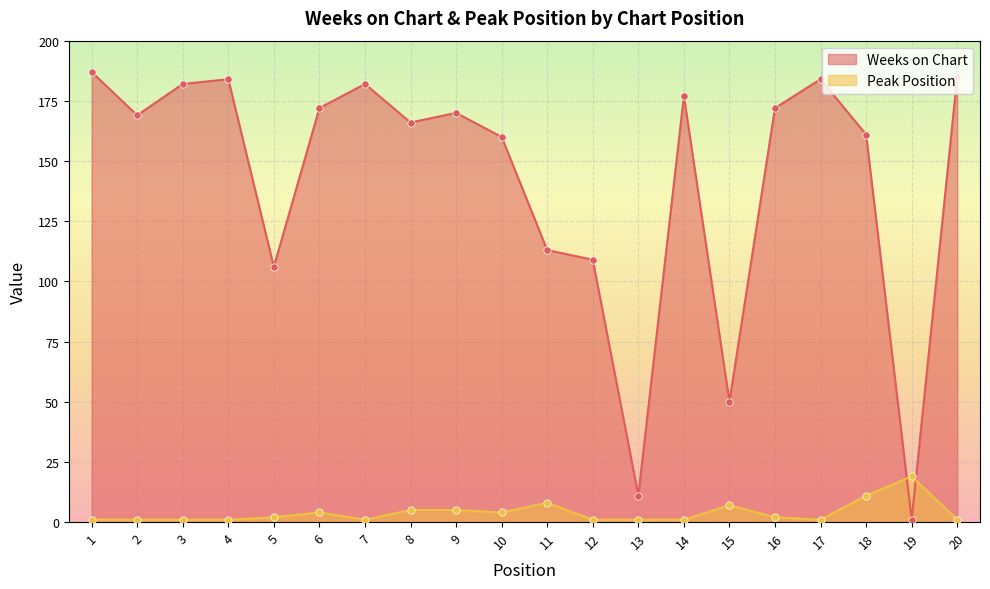

Which series reaches the minimum Y coordinate?

Weeks on Chart